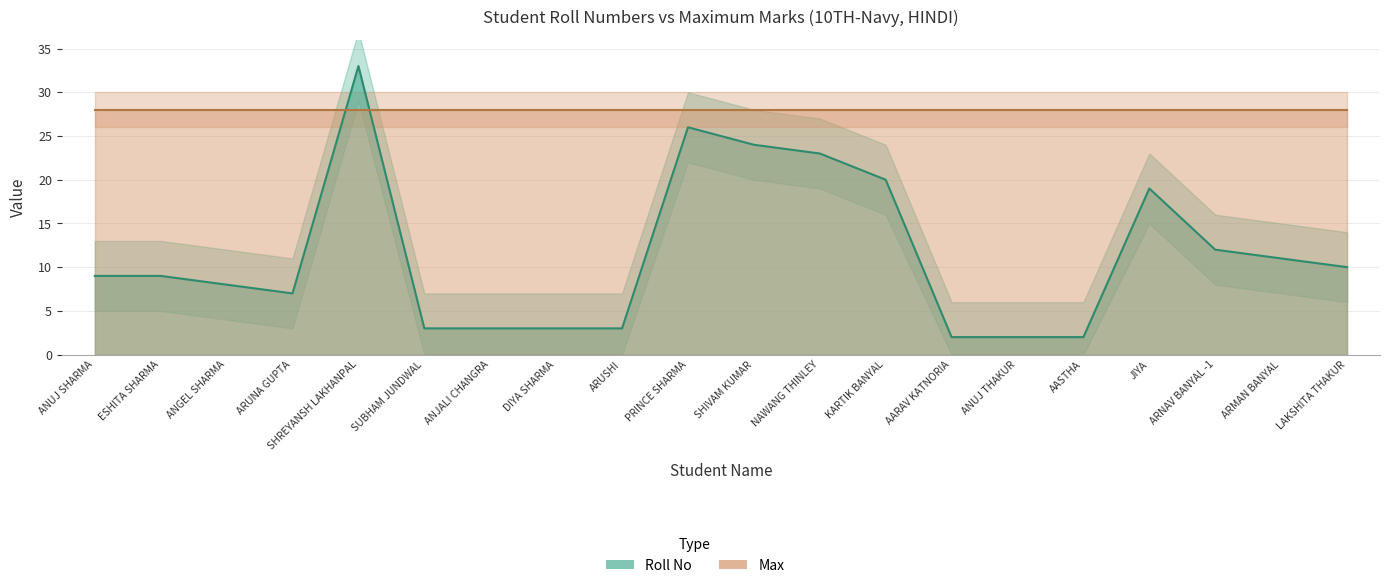

How many data points are less than 9?

9